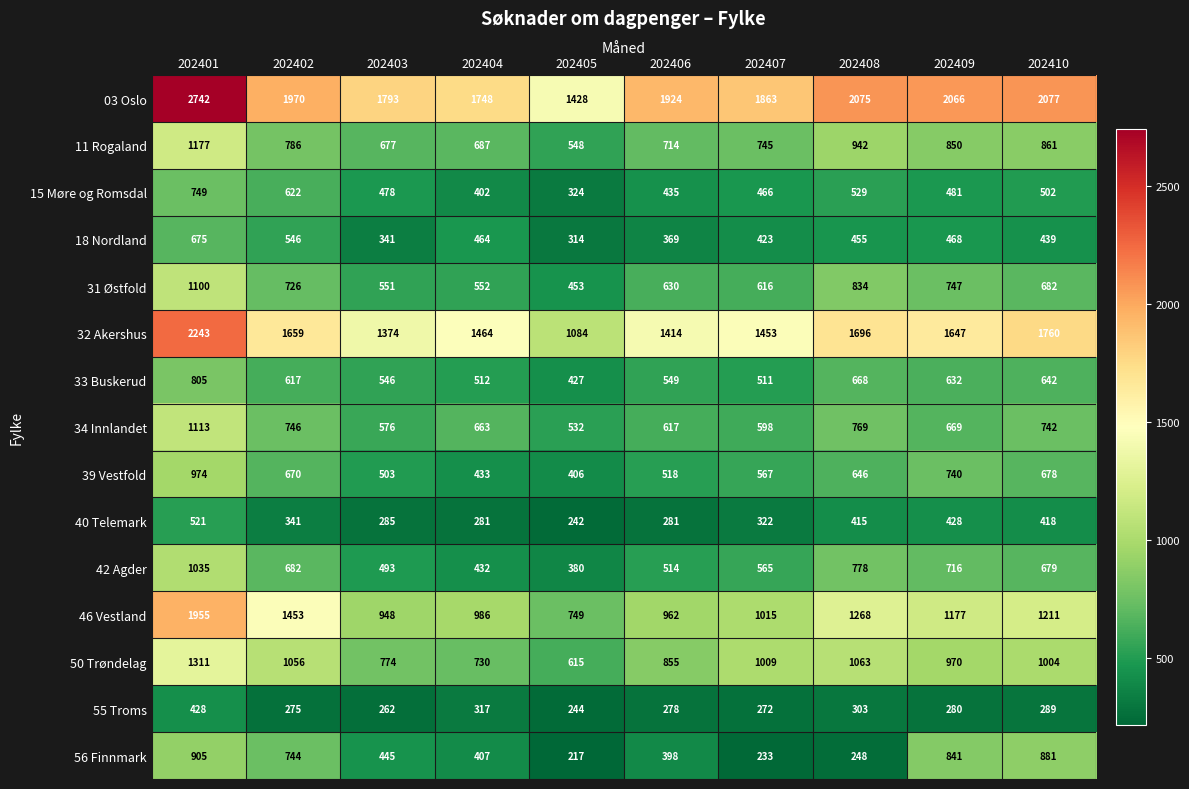

What is the sum of all 03 Oslo values?

19686